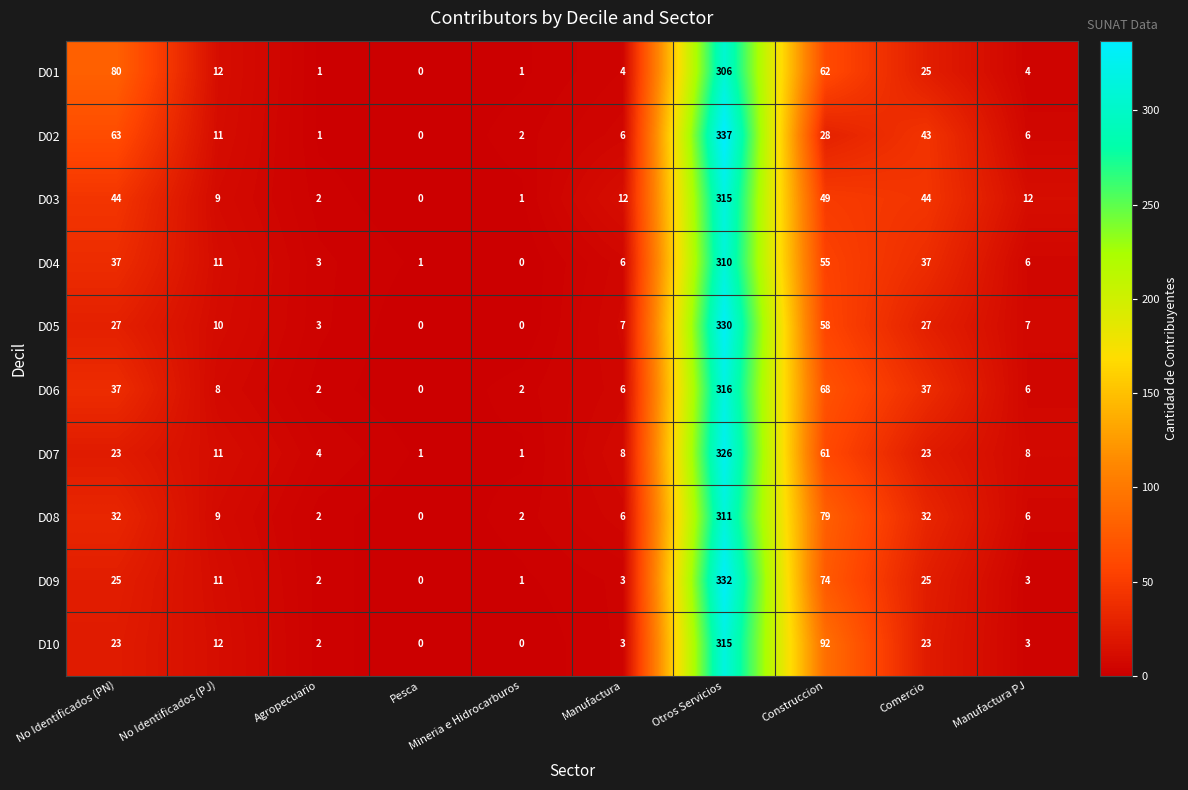

Which series has the largest range (max minus min)?

D02